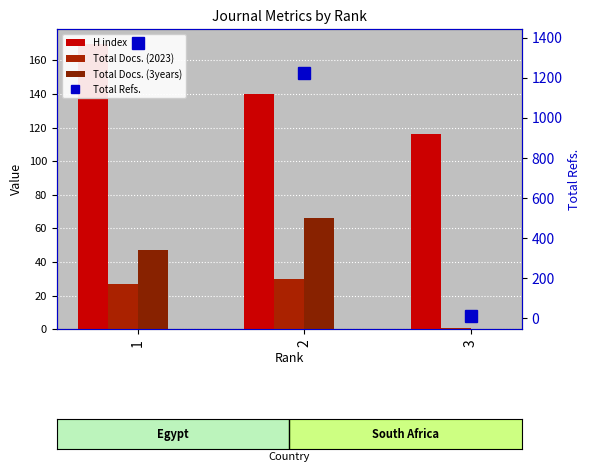

What are all the series names shown in the legend?

H index, Total Docs. (2023), Total Docs. (3years), Total Refs.